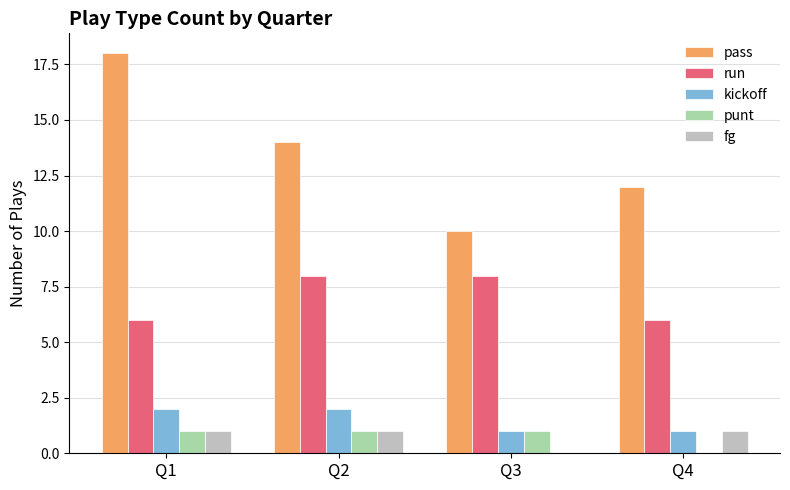

Which series changed the most between Q1 and Q3?

pass